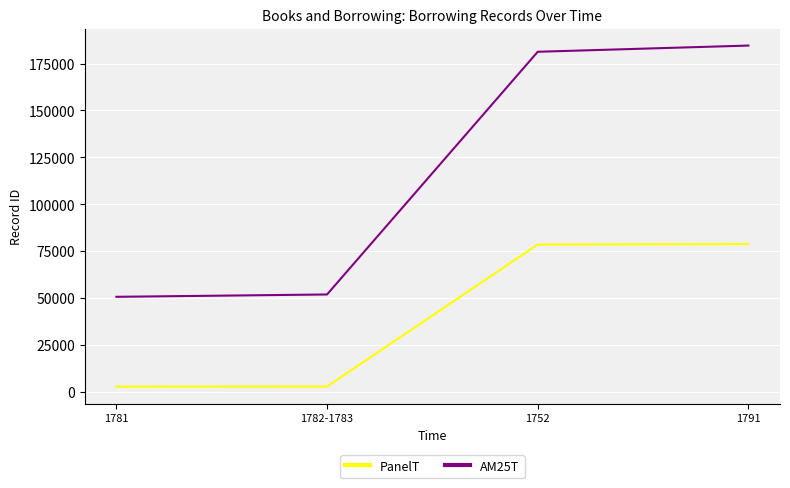

The value of AM25T at 1791 is 184596. True or false?

True